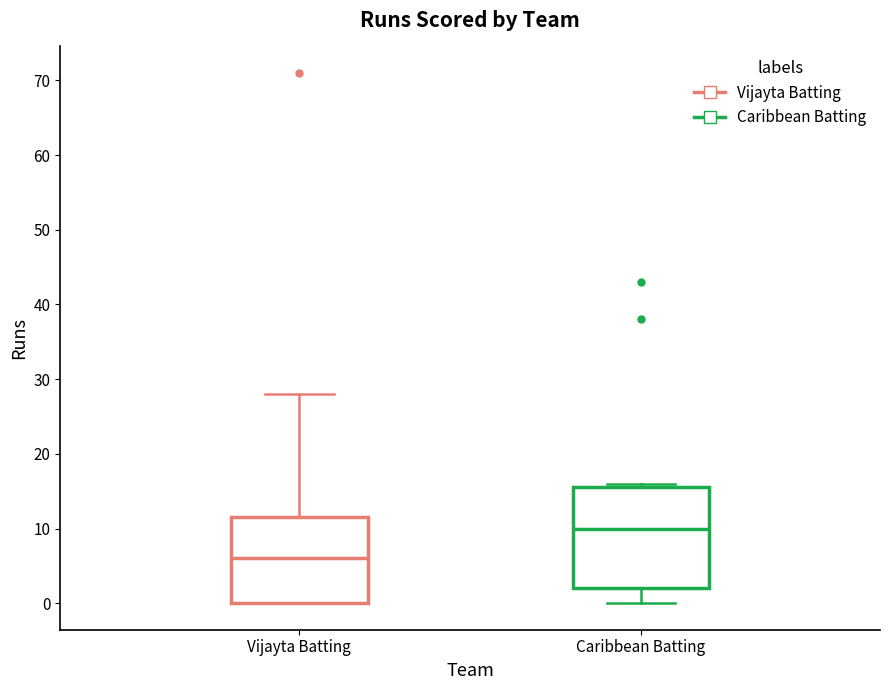

Reading left to right, transcribe this box plot: for each box, give where its median line is, the range the box spans, and where its two whiskers end, as read against the y-axis. The values are not printed on the chart, so give them approximately, as read against the axis.

Vijayta Batting: median 6, box 0 to 12, whiskers 0 to 28
Caribbean Batting: median 10, box 2 to 16, whiskers 0 to 16 (just above the box's upper edge)